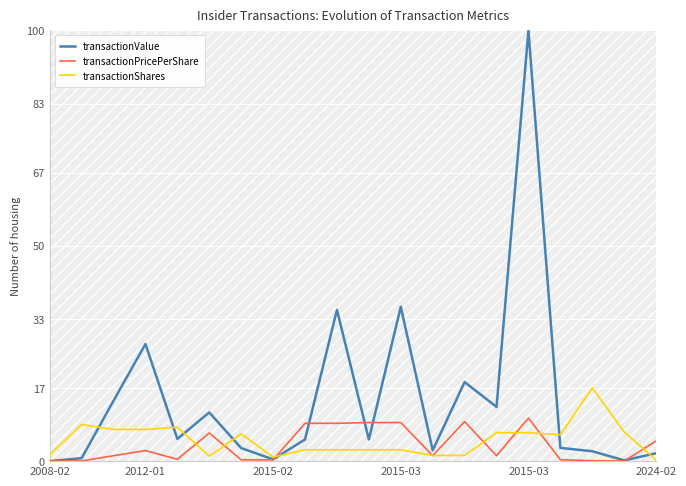

What are all the series names shown in the legend?

transactionValue, transactionPricePerShare, transactionShares